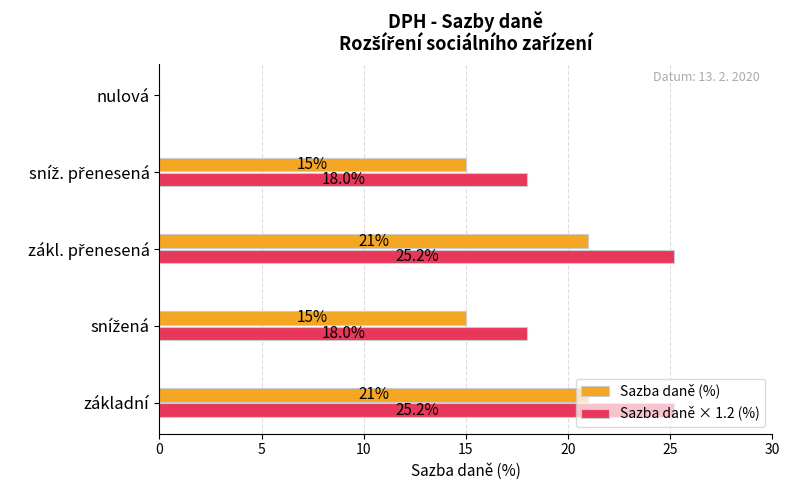

The value of Sazba daně (%) at základní is 21.0. True or false?

True